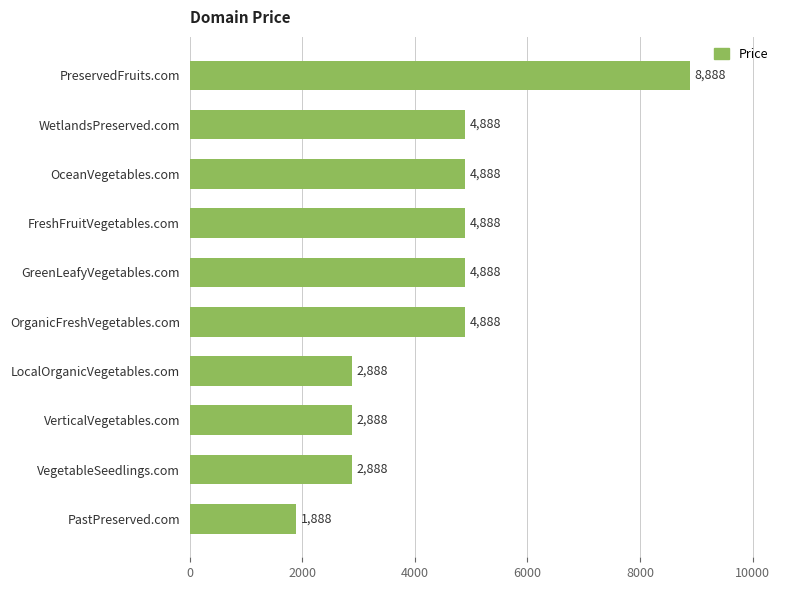

Reading bottom to top, what are all the values shown in this chart?

1888	2888	2888	2888	4888	4888	4888	4888	4888	8888